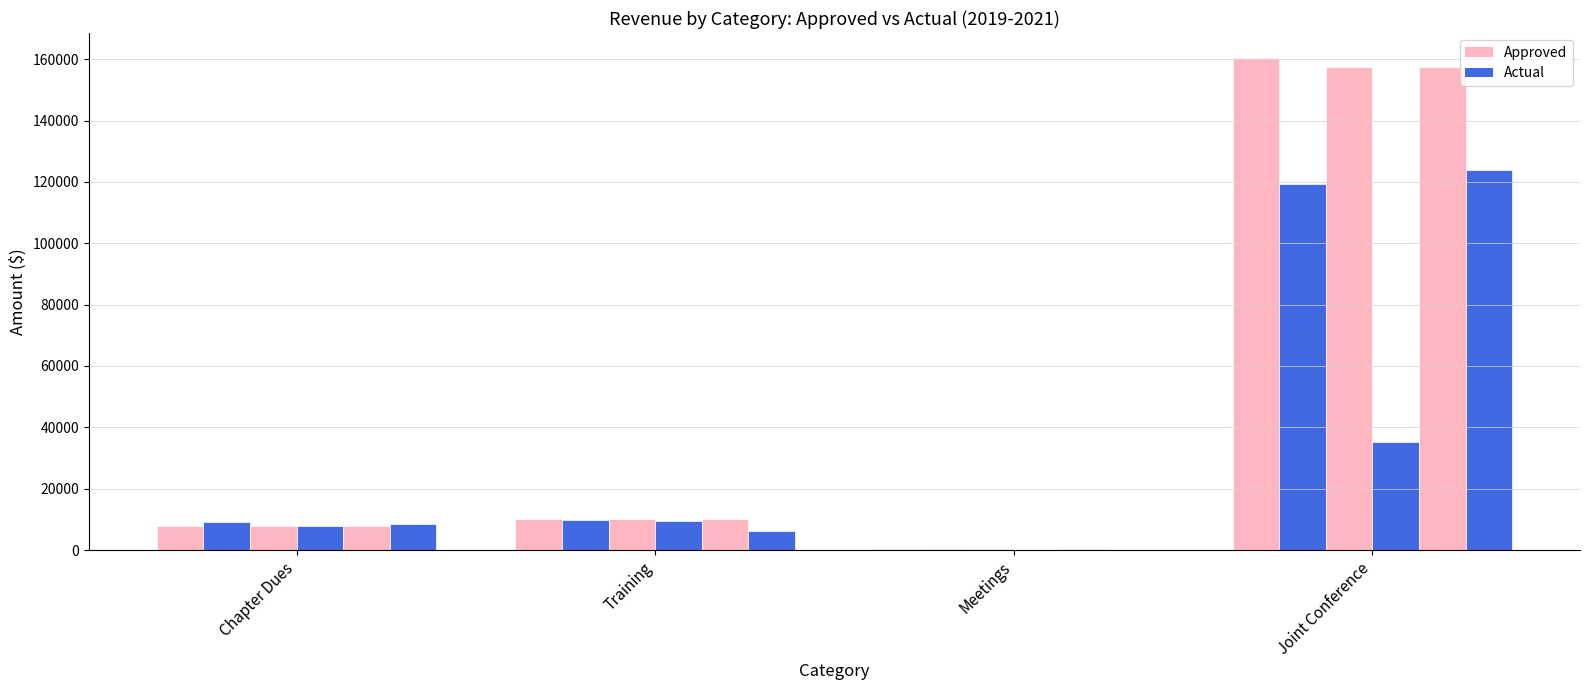

How many groups of bars are there?

4